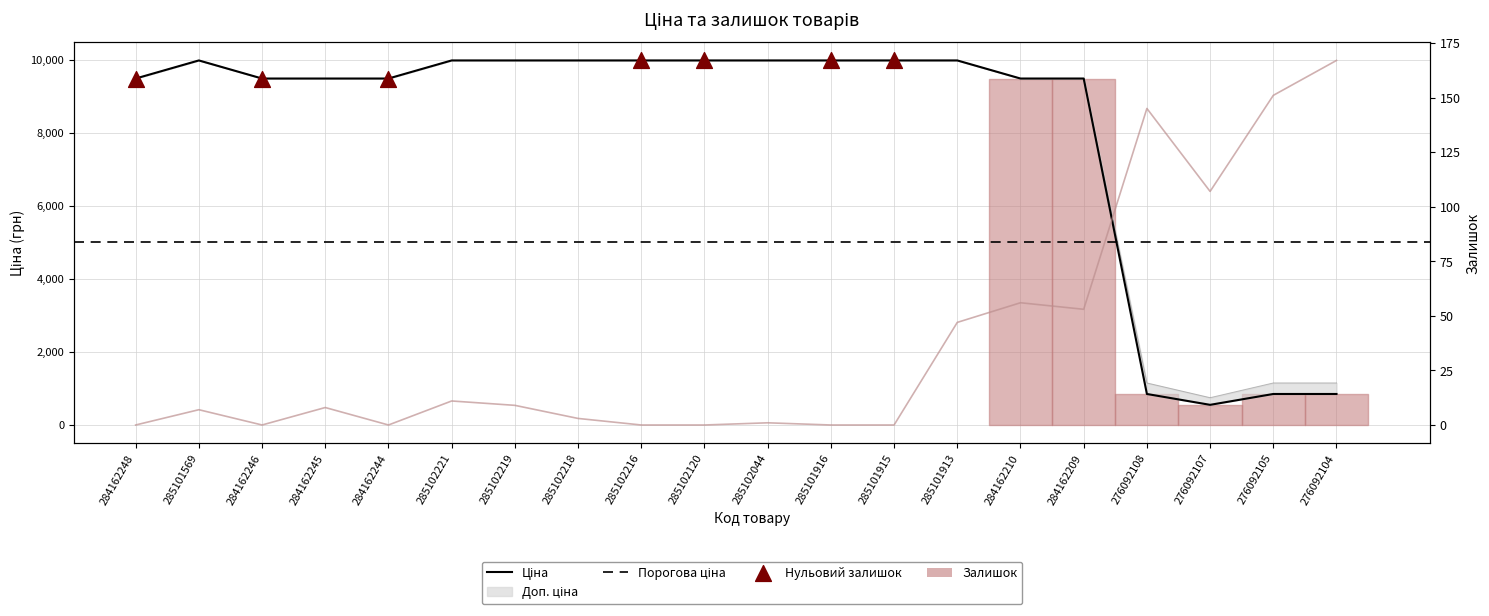

Which series has the largest Y range (max minus min)?

Ціна